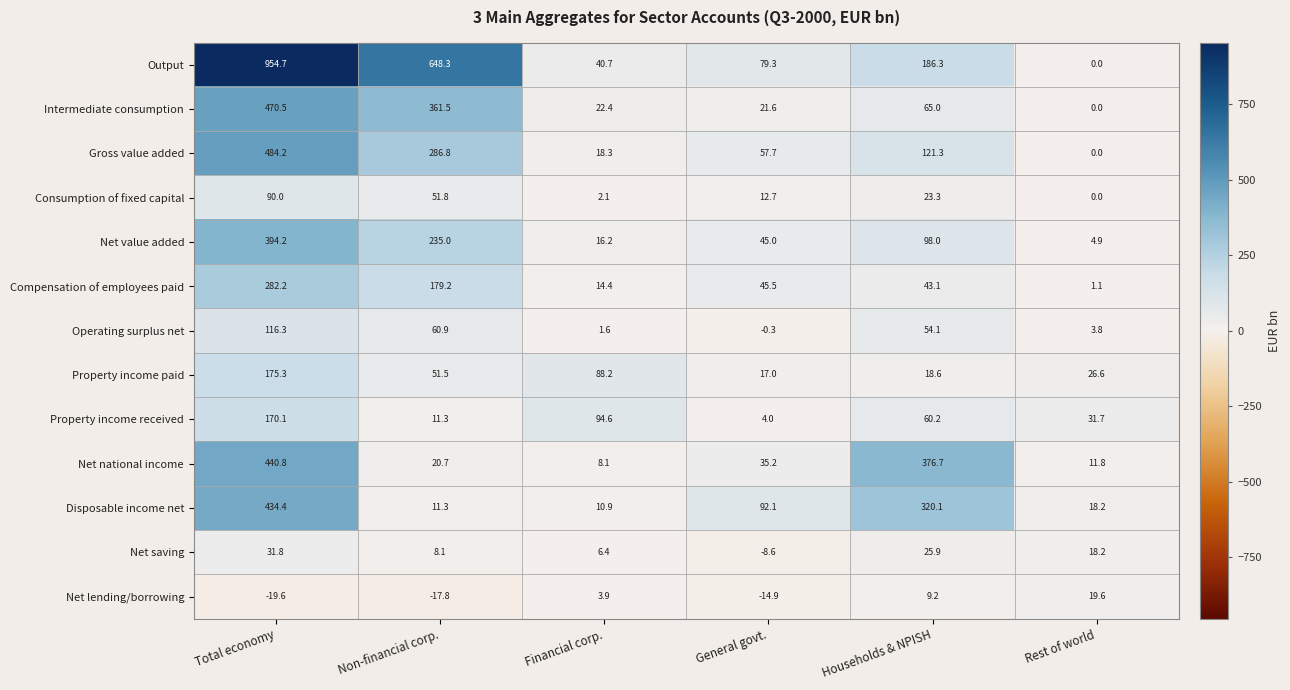

List the series in order of their peak value, lowest first.

Net lending/borrowing, Net saving, Consumption of fixed capital, Operating surplus net, Property income received, Property income paid, Compensation of employees paid, Net value added, Disposable income net, Net national income, Intermediate consumption, Gross value added, Output